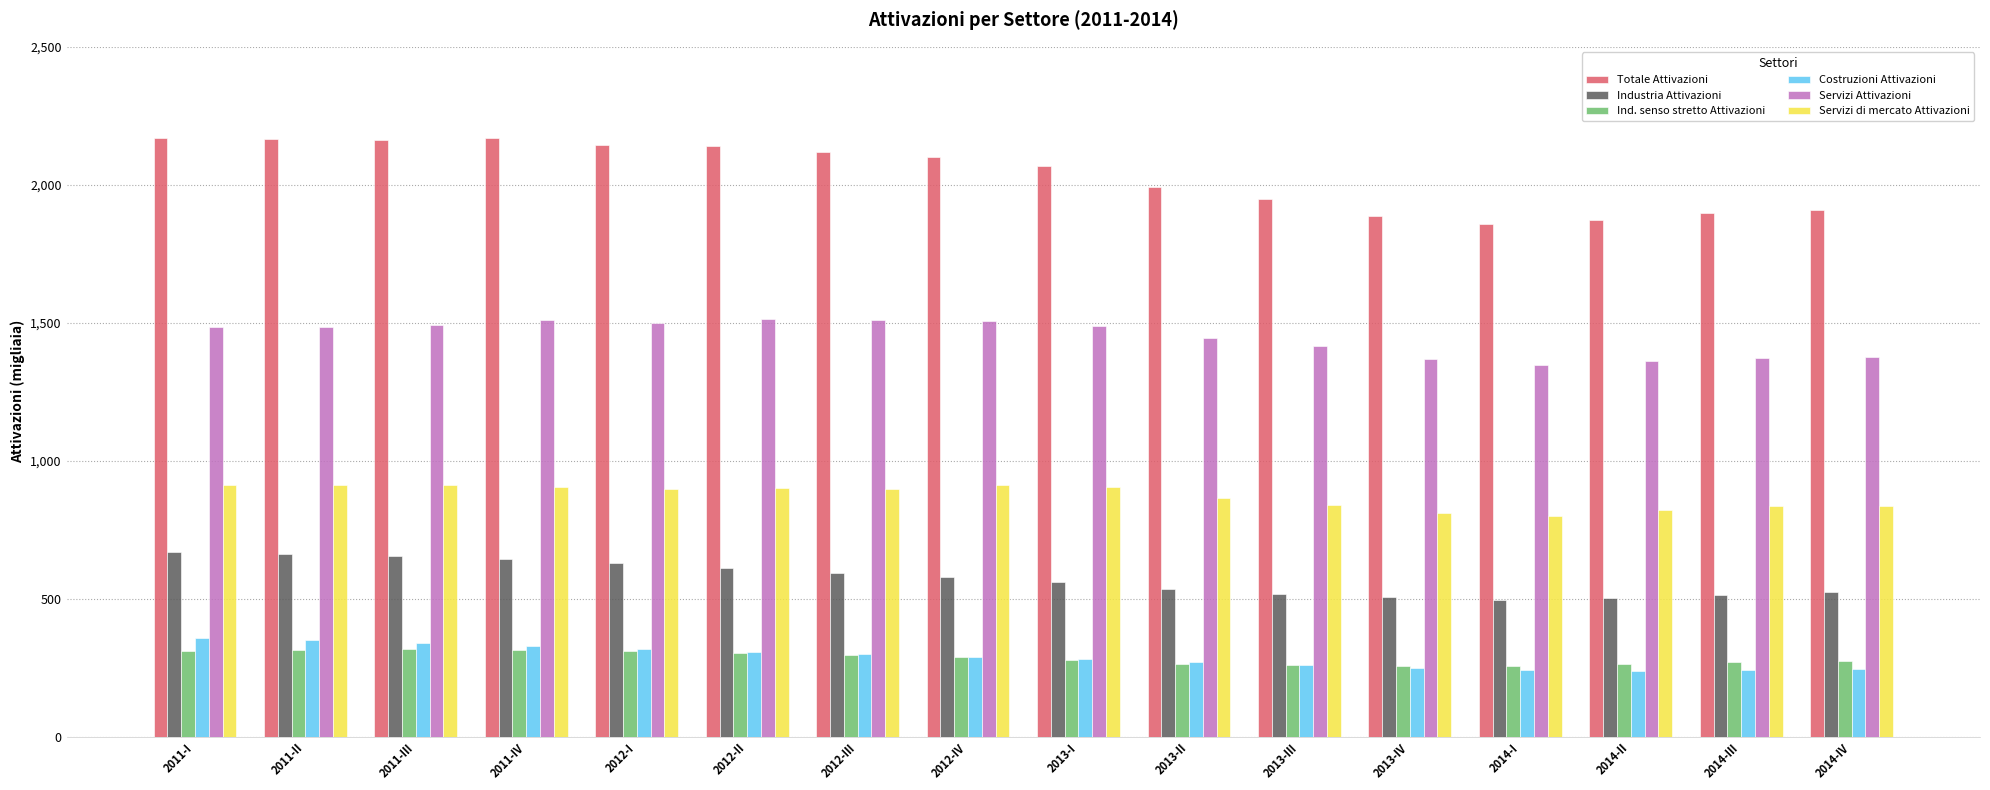

What is the difference between the Industria Attivazioni values at 2011-I and 2011-III?

13.3